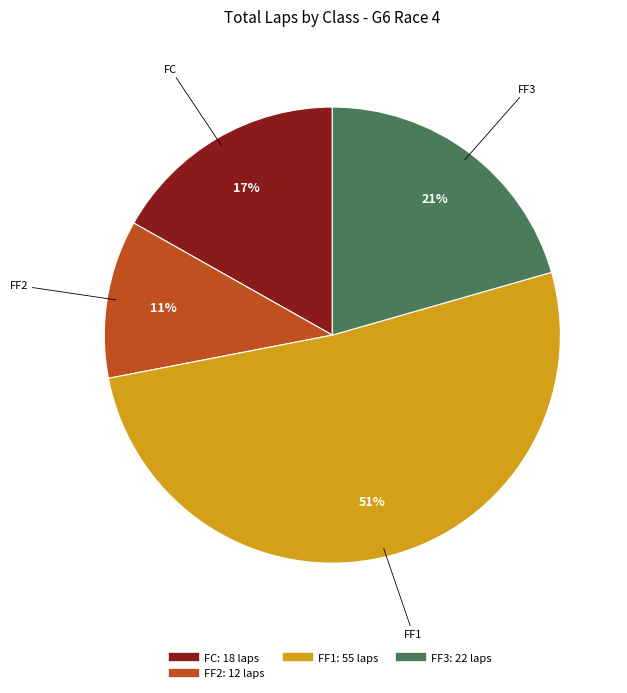

To the nearest percent, what is the average slice percentage?

25%